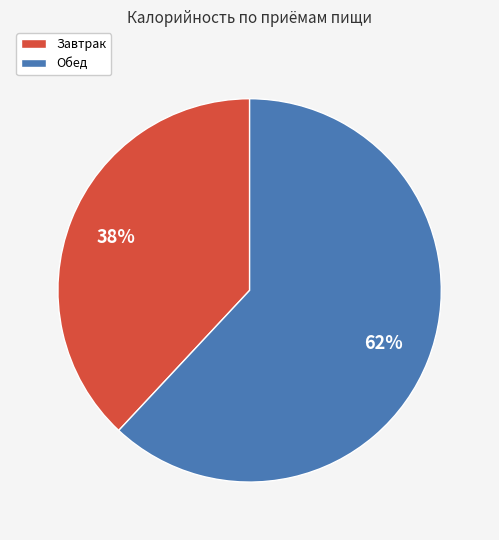

What percentage is the Обед slice, to the nearest percent?

62%